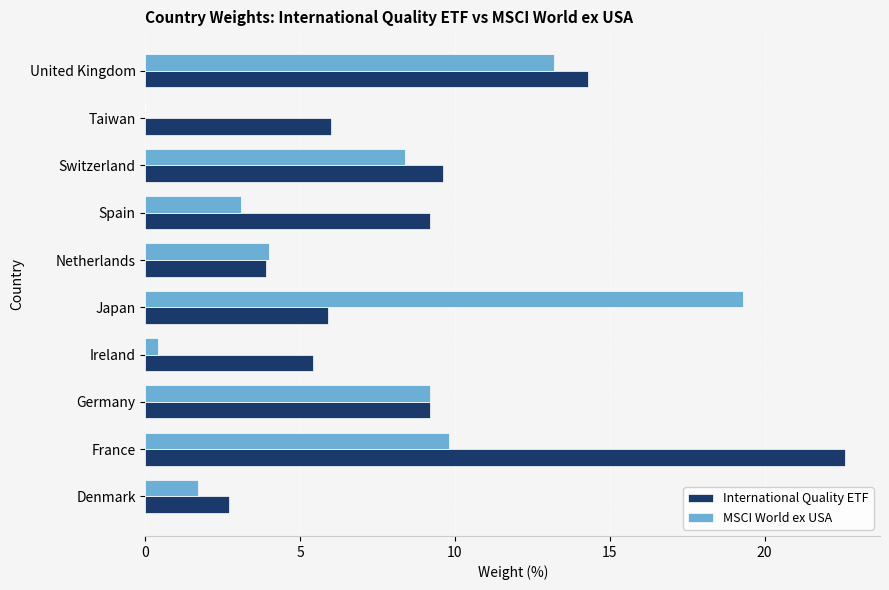

Which series has the largest total across all categories?

International Quality ETF